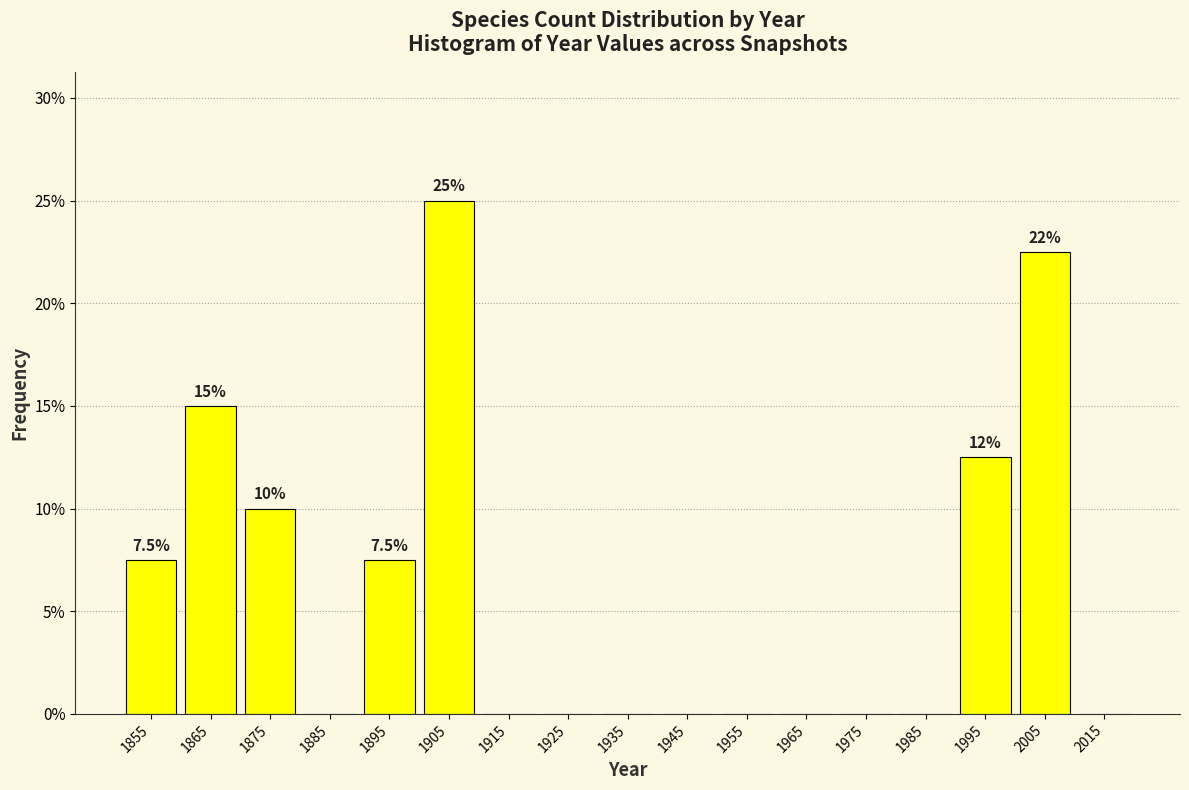

Reading left to right, list all the values displayed in this chart.

1855=7.5	1865=15.0	1875=10.0	1885=0.0	1895=7.5	1905=25.0	1915=0.0	1925=0.0	1935=0.0	1945=0.0	1955=0.0	1965=0.0	1975=0.0	1985=0.0	1995=12.5	2005=22.5	2015=0.0